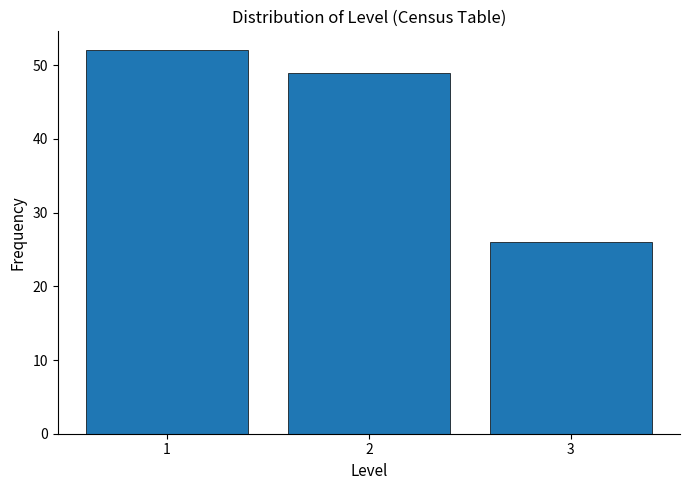

Reading left to right, extract all data points from this chart.

52	49	26